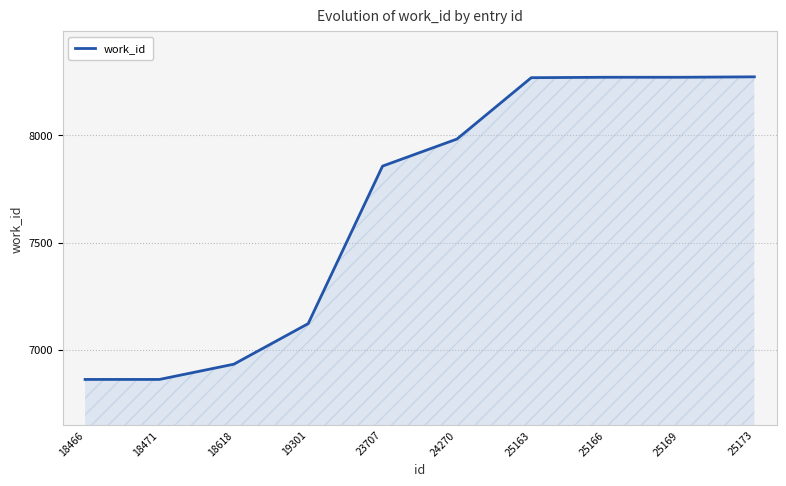

The value at 19301 is 3361. True or false?

False